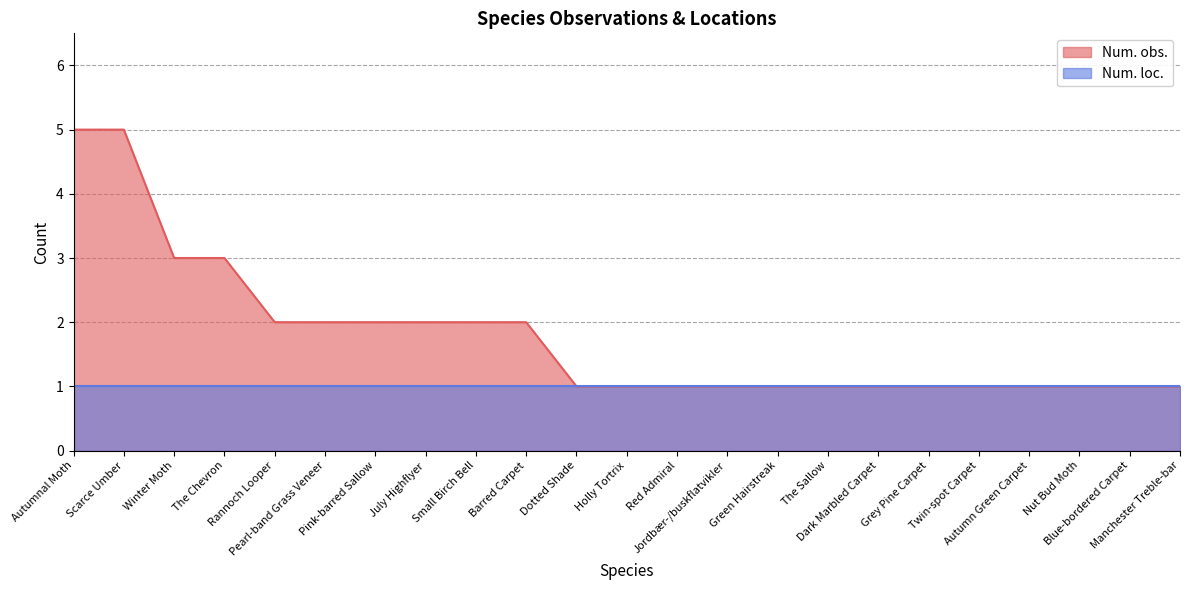

What position from the right is The Sallow?

8